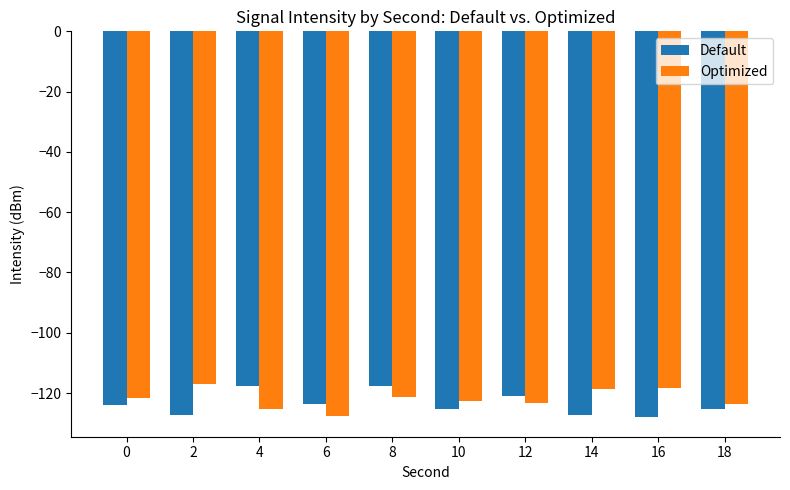

List the series in order of their overall mean, lowest first.

Default, Optimized